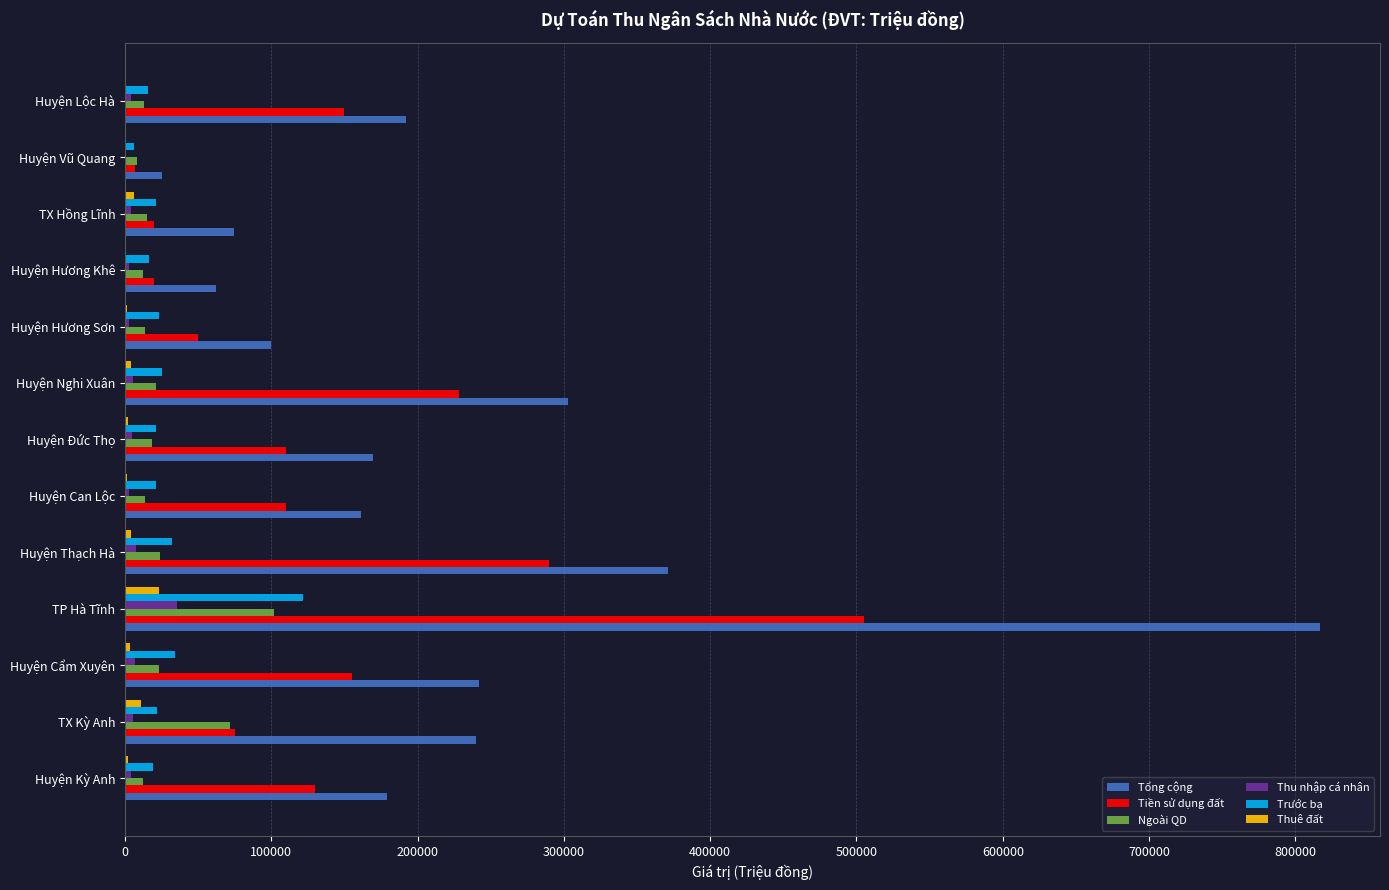

Which series has the largest total across all categories?

Tổng cộng